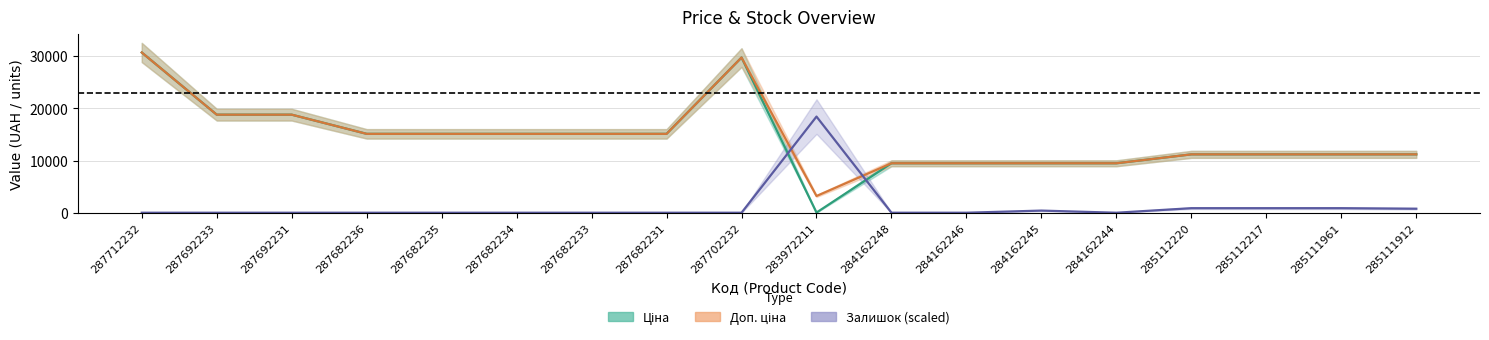

Rank the categories by Залишок value from highest to lowest.

283972211, 285112220, 285112217, 285111961, 285111912, 284162245, 287712232, 287692233, 287692231, 287682236, 287682235, 287682234, 287682233, 287682231, 287702232, 284162248, 284162246, 284162244